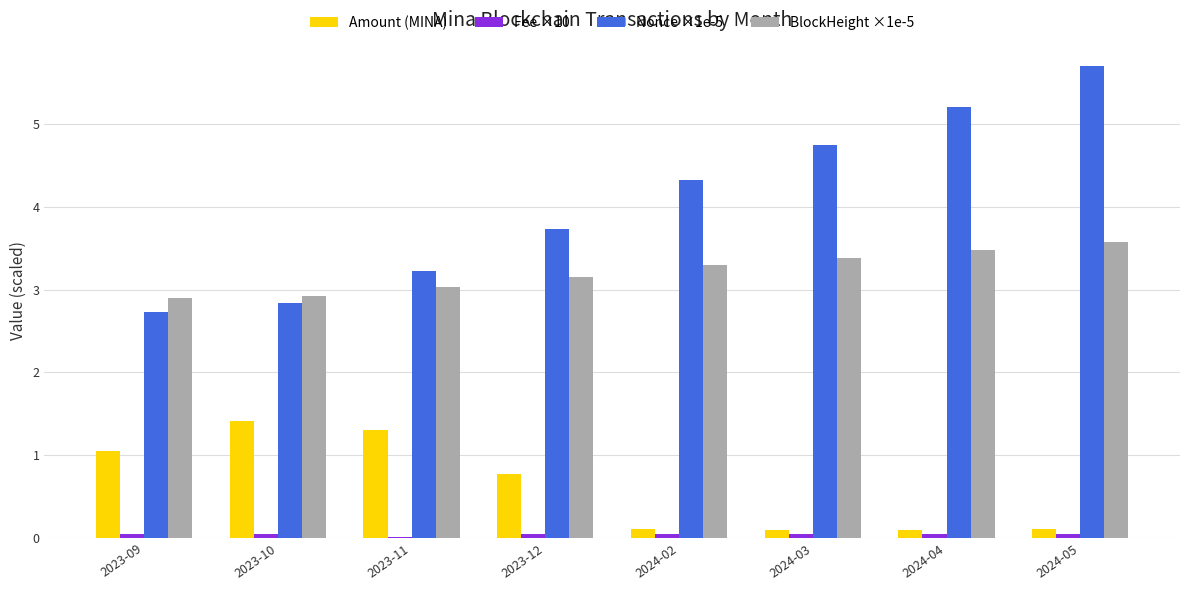

Is it true that Nonce ×1e-5 equals 1.9 at 2024-04?

False